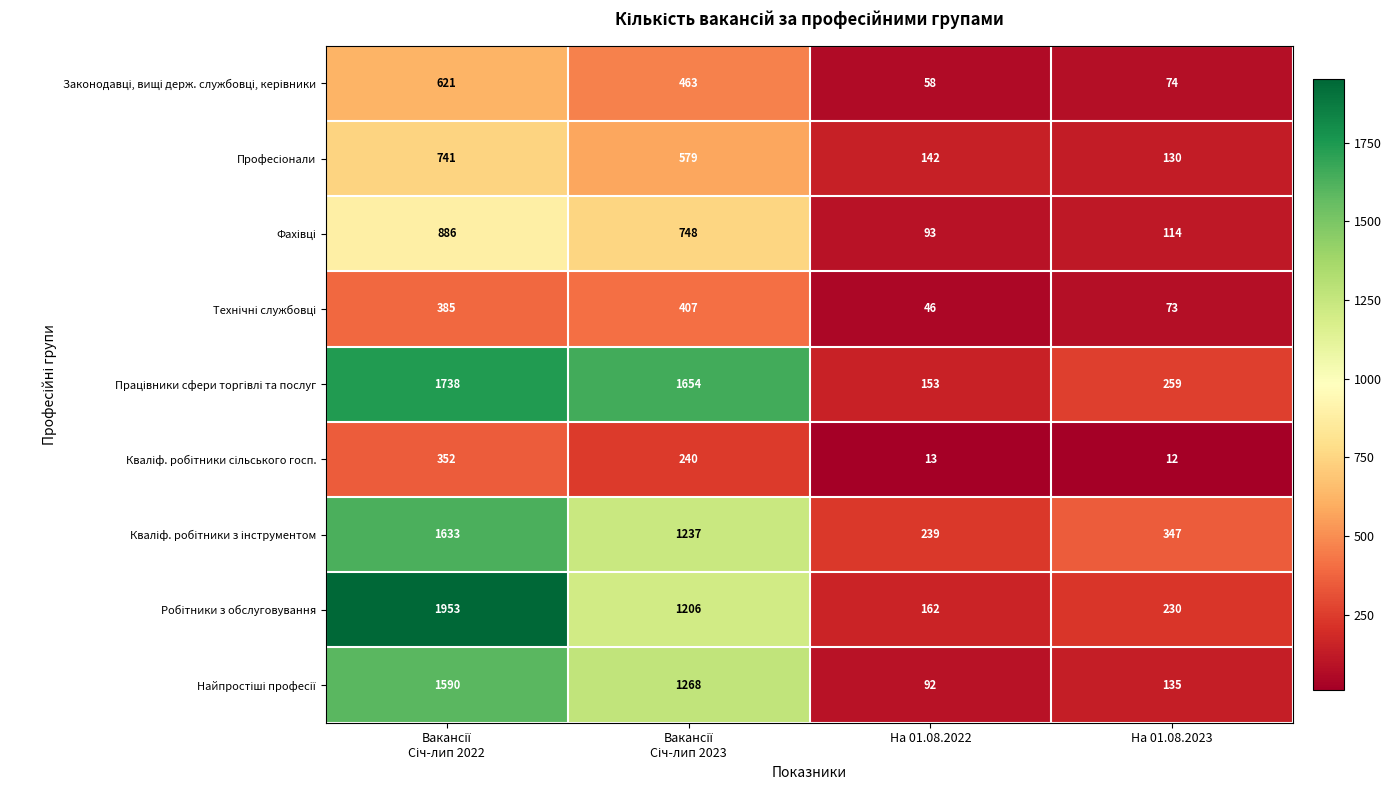

What is the difference between the highest and lowest values at На 01.08.2023?

335